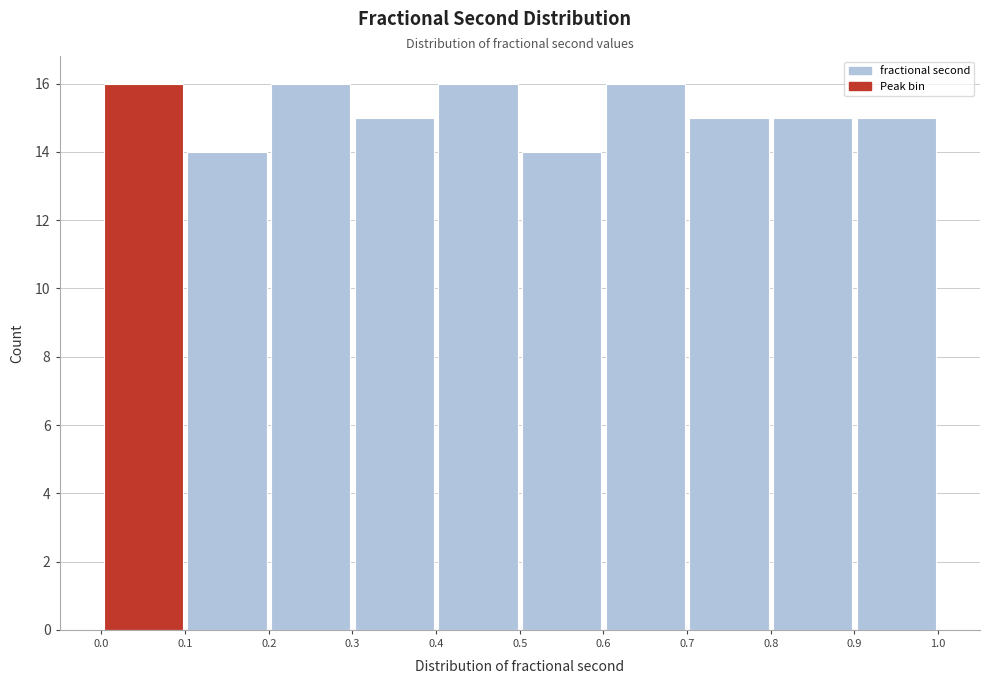

Reading left to right, transcribe this chart: for each bar, give the range it covers on the x-axis and its height. The values are not printed on the chart, so give them approximately, as read against the axis.

0.0 to 0.1: 16
0.1 to 0.2: 14
0.2 to 0.3: 16
0.3 to 0.4: 15
0.4 to 0.5: 16
0.5 to 0.6: 14
0.6 to 0.7: 16
0.7 to 0.8: 15
0.8 to 0.9: 15
0.9 to 1.0: 15